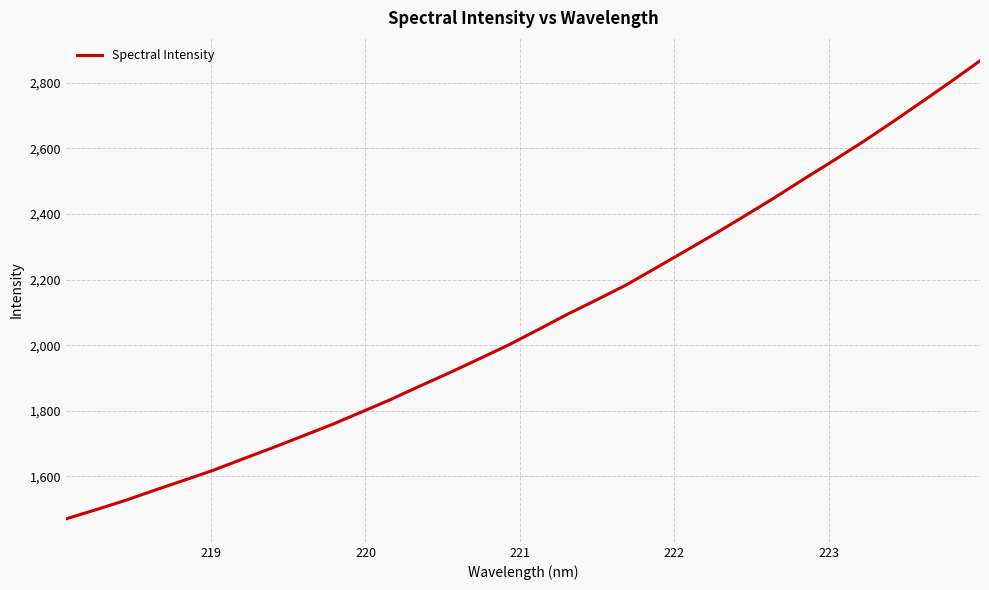

What is the greatest value displayed?

2867.2